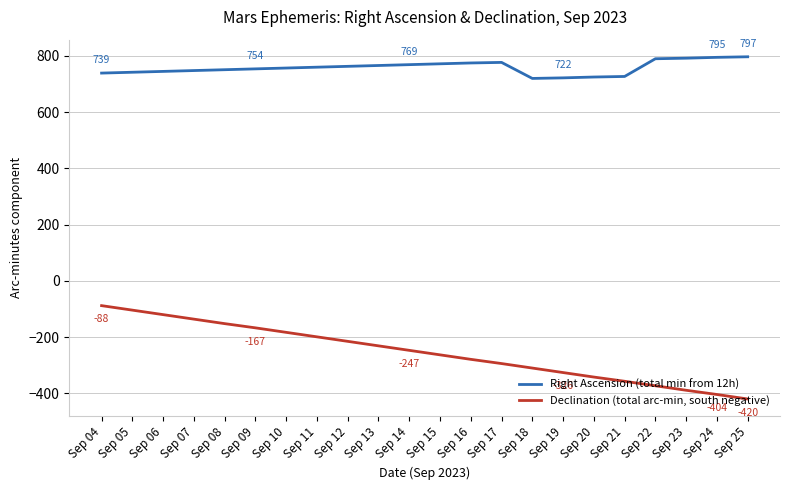

What is the value of the Right Ascension (total min from 12h) point at the 6th from the left?

754